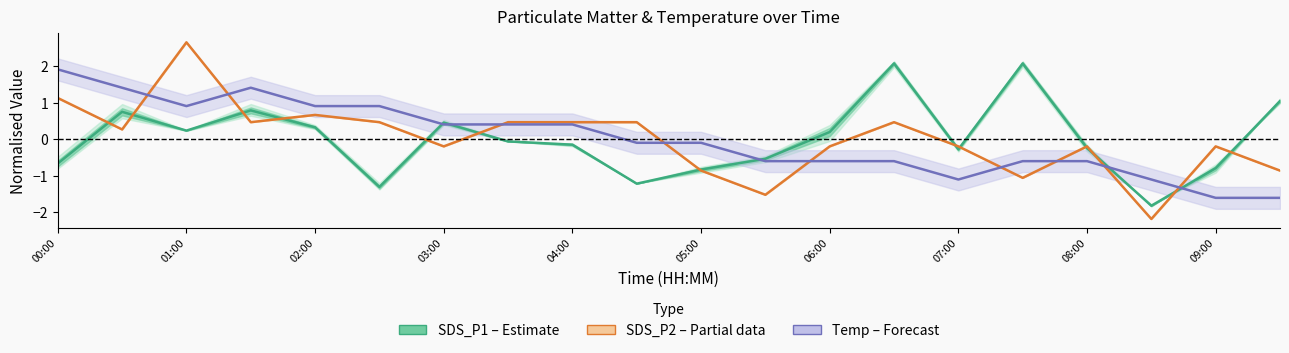

Which series has the largest range (max minus min)?

SDS_P2 (Partial)